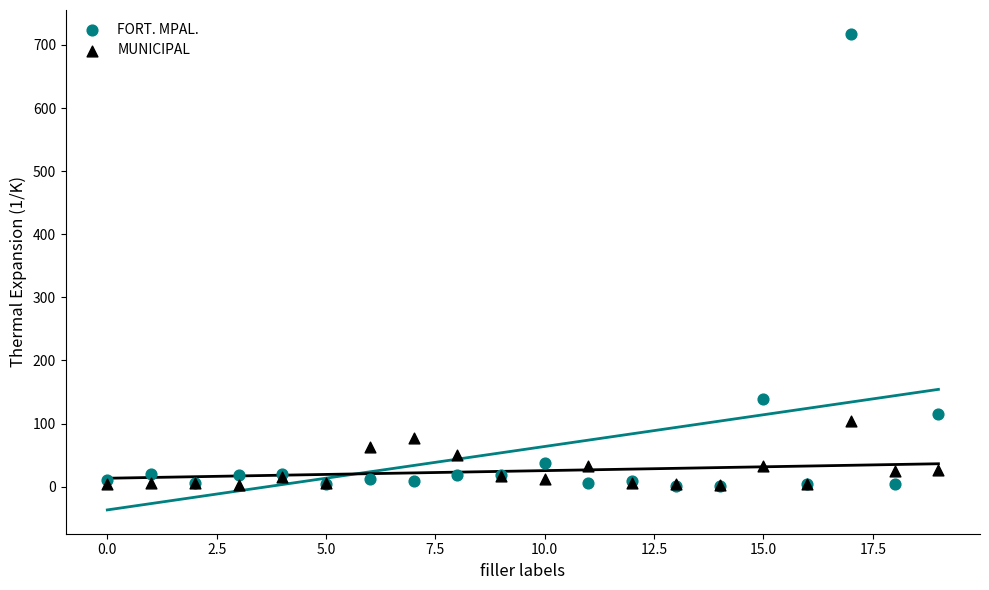

In the FORT. MPAL. series, what Y value is closest to 359?

138.3